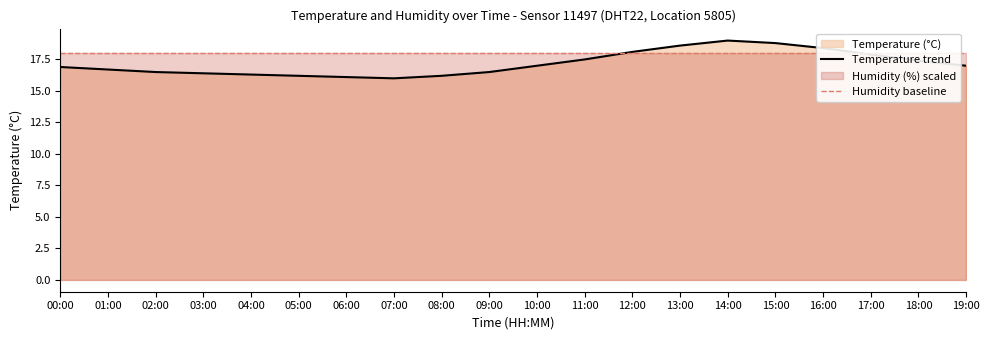

What is the label of the 13th point from the left?

12:00